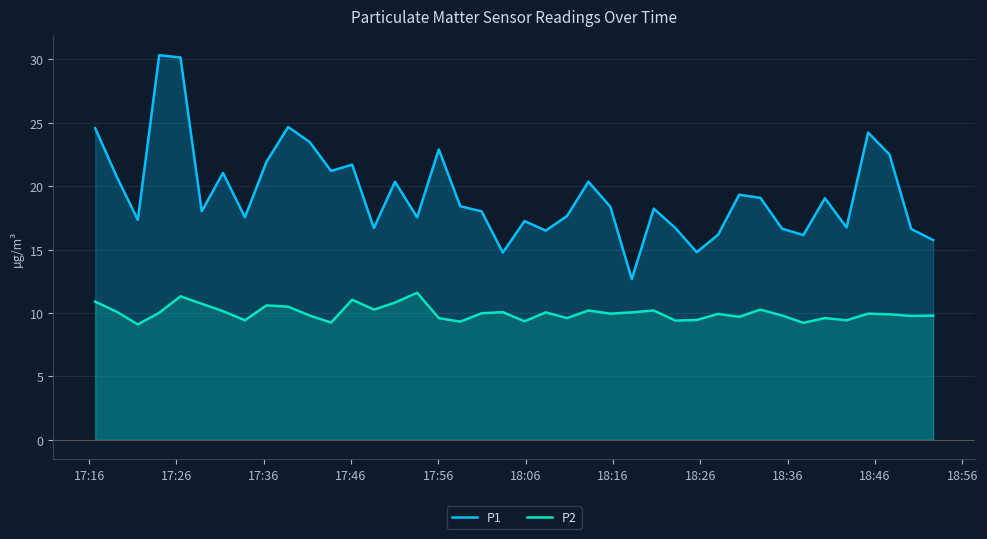

What is the minimum value for P1?

12.7